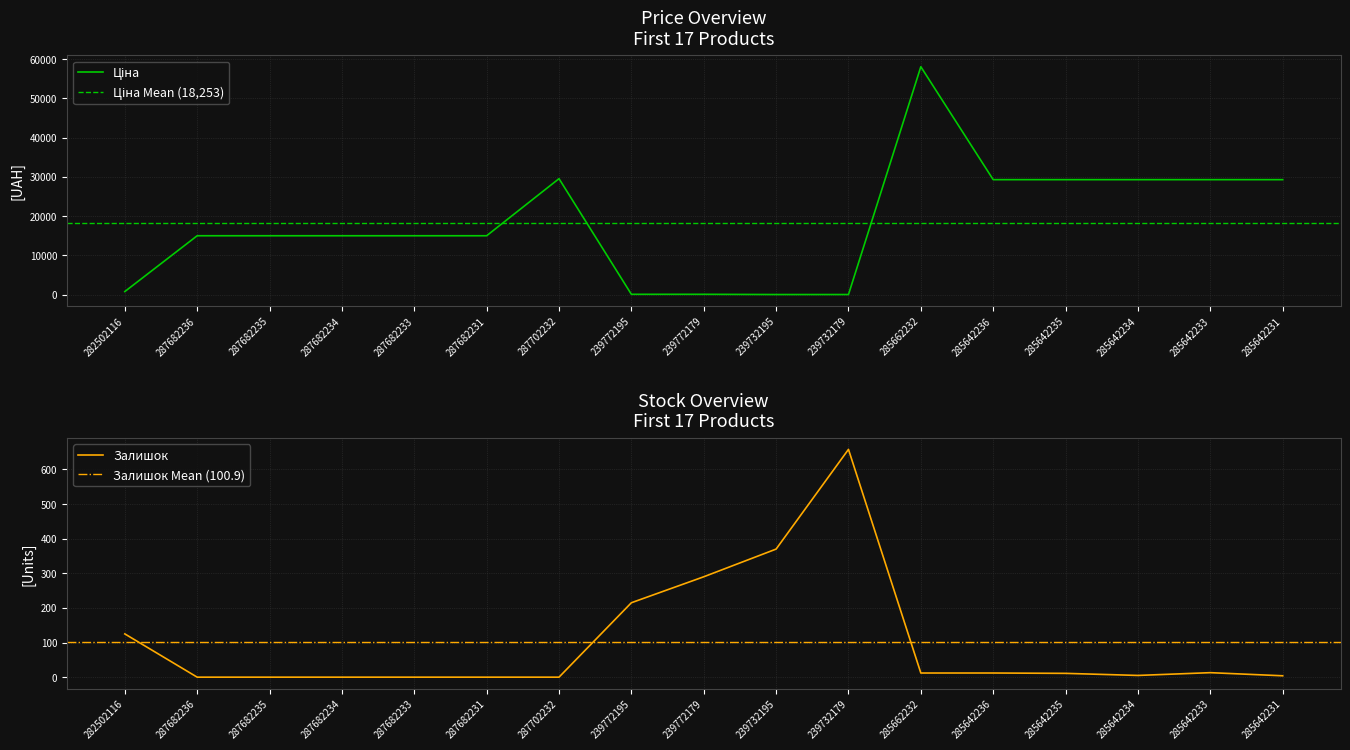

True or false: Залишок has a value of 0.0 at 287682233.

True